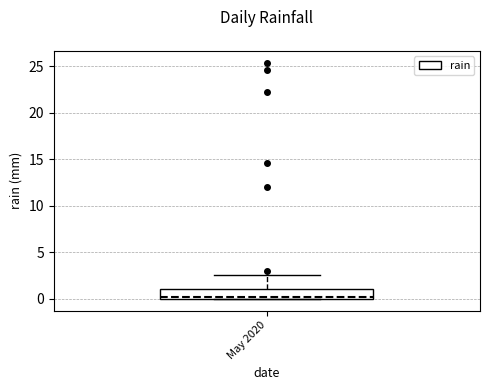

Read this box plot against the y-axis: the position of the median line, the range covered by the box, and the ends of both whiskers. The values are not printed on the chart, so give them approximately, as read against the axis.

median 0.0 (just above the box's lower edge), box 0.0 to 1.0, whiskers 0.0 to 2.5